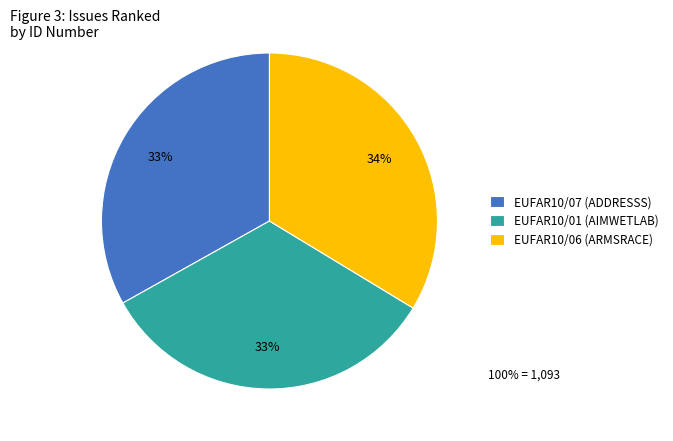

Combined, do EUFAR10/06 (ARMSRACE) and EUFAR10/01 (AIMWETLAB) account for over 50%?

Yes